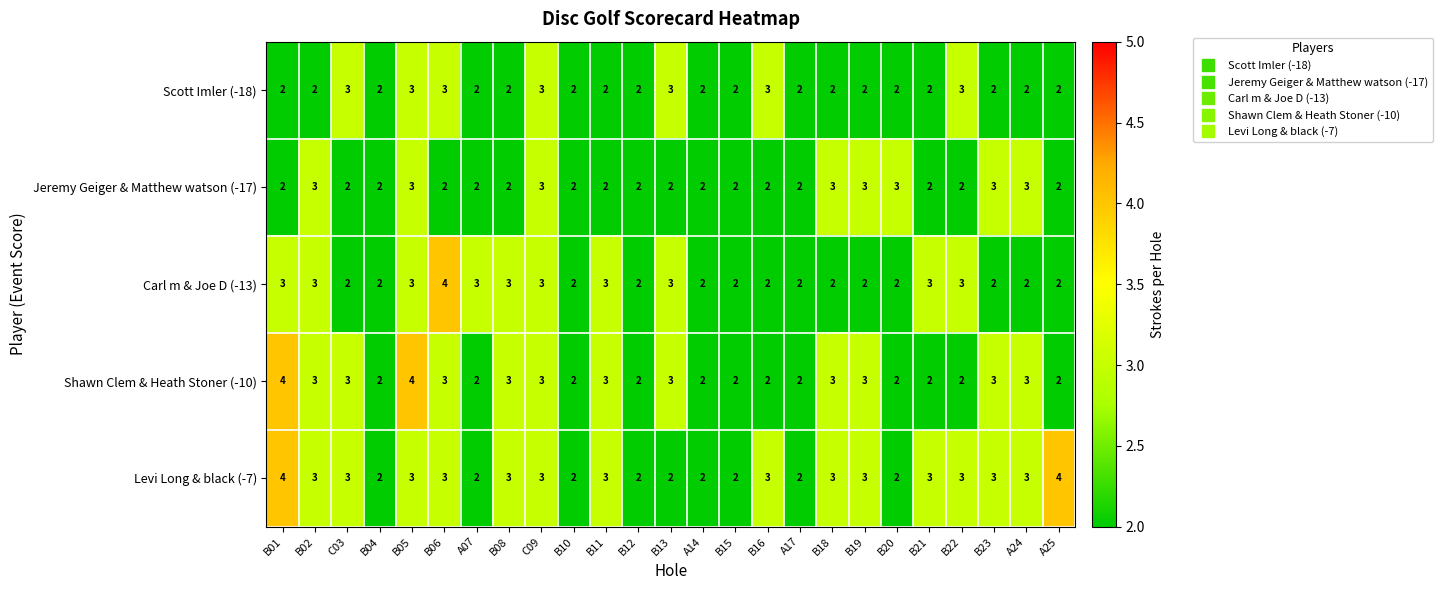

Which series has the largest total across all categories?

Levi Long & black (-7)